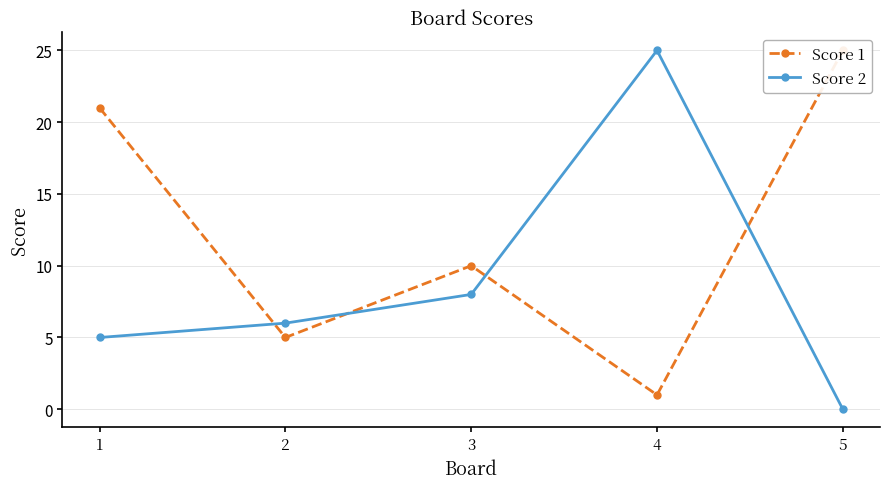

What is the sum of the Score 1 values at 4 and 5?

26